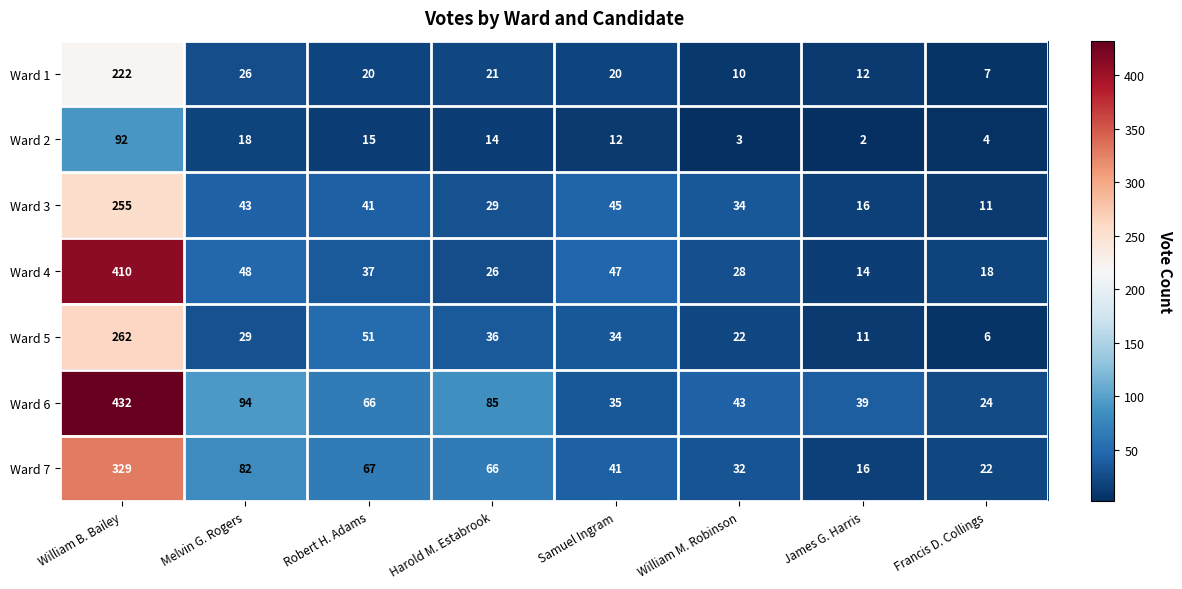

What is the difference between the Ward 6 values at Samuel Ingram and Melvin G. Rogers?

59